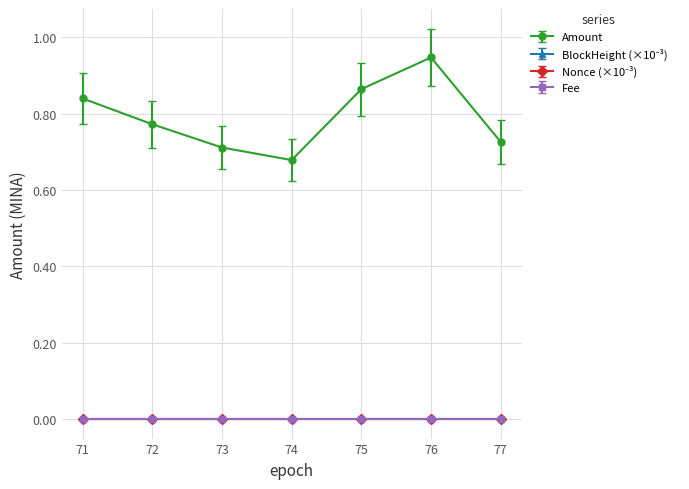

Which series has the largest total across all categories?

Amount